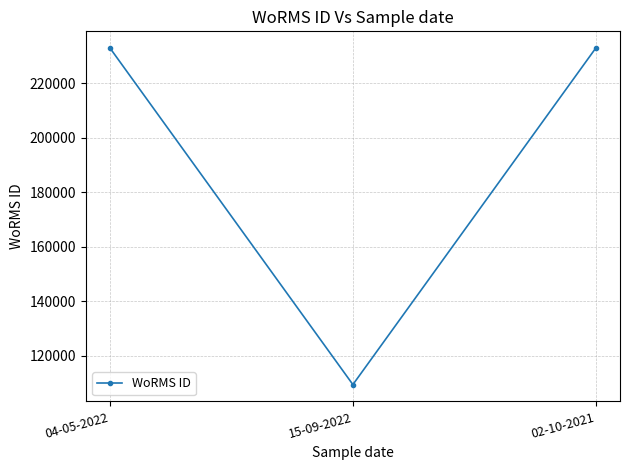

What is the label of the 3rd point from the left?

02-10-2021